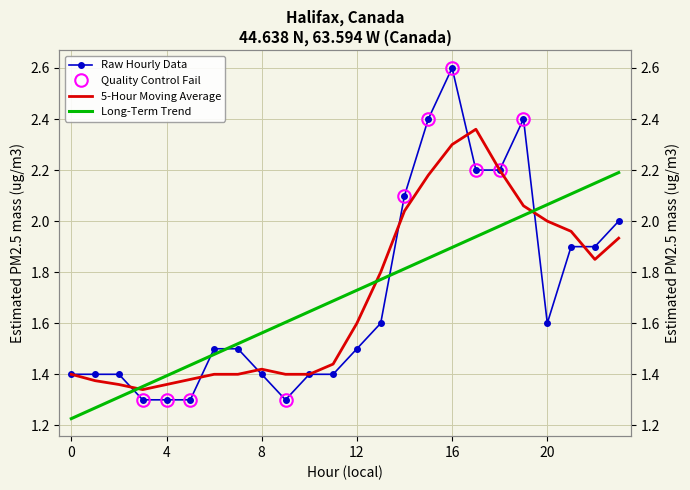

Reading right to left, list all the values displayed in this chart.

Raw Hourly Data: 2.0	1.9	1.9	1.6	2.4	2.2	2.2	2.6	2.4	2.1	1.6	1.5	1.4	1.4	1.3	1.4	1.5	1.5	1.3	1.3	1.3	1.4	1.4	1.4
5-Hour Moving Average: 1.9	1.9	2.0	2.0	2.1	2.2	2.4	2.3	2.2	2.0	1.8	1.6	1.4	1.4	1.4	1.4	1.4	1.4	1.4	1.4	1.3	1.4	1.4	1.4
Long-Term Trend: 2.2	2.1	2.1	2.1	2.0	2.0	1.9	1.9	1.9	1.8	1.8	1.7	1.7	1.6	1.6	1.6	1.5	1.5	1.4	1.4	1.4	1.3	1.3	1.2